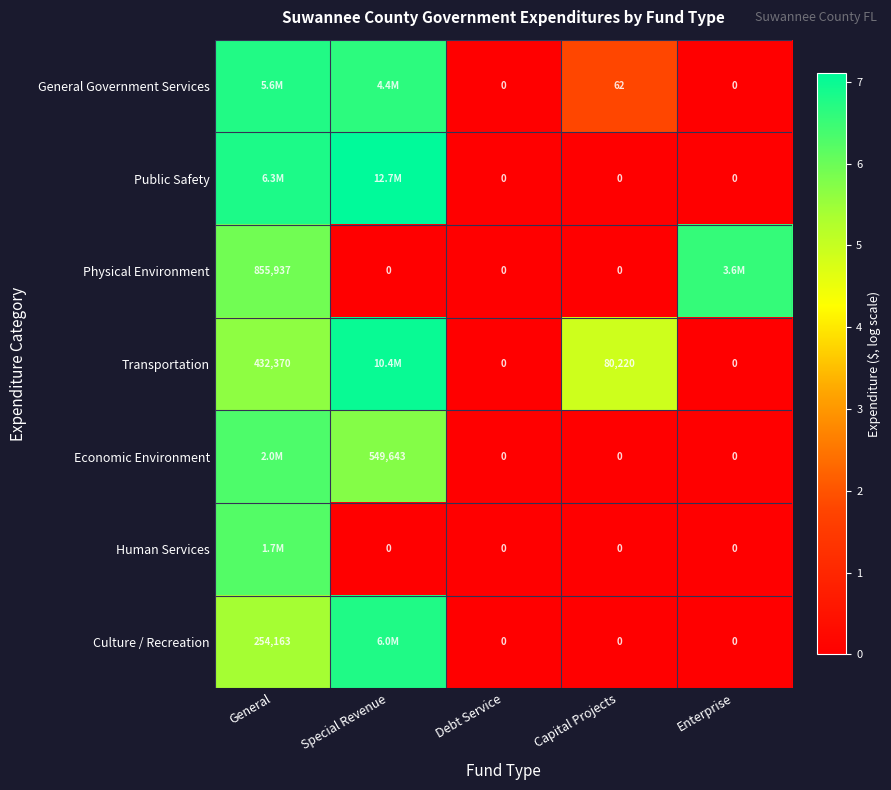

What is the difference between the second highest and minimum values in the Public Safety series?

6.8